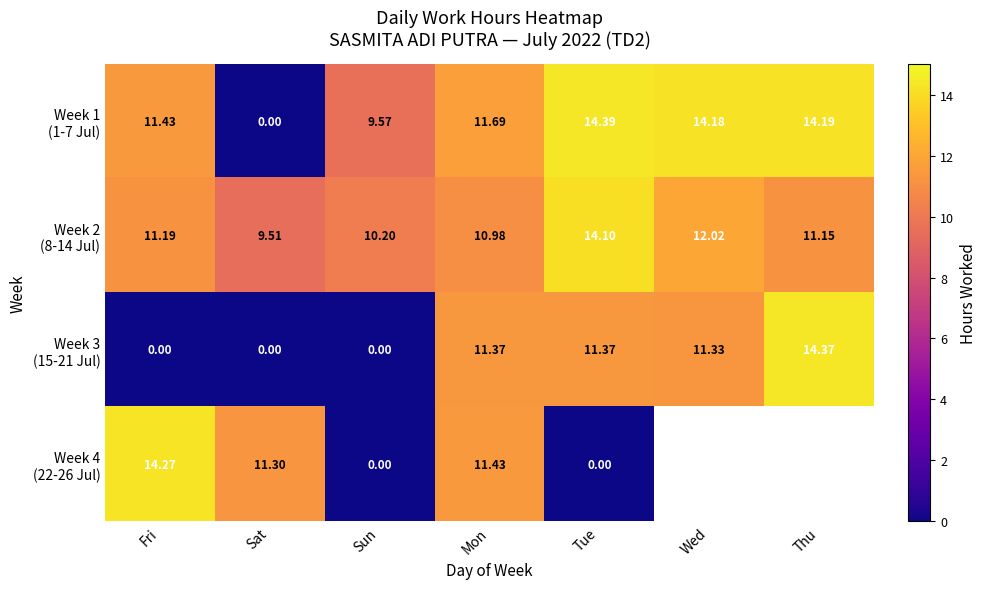

The value of Week 1 (1-7 Jul) at Mon is 11.7. True or false?

True